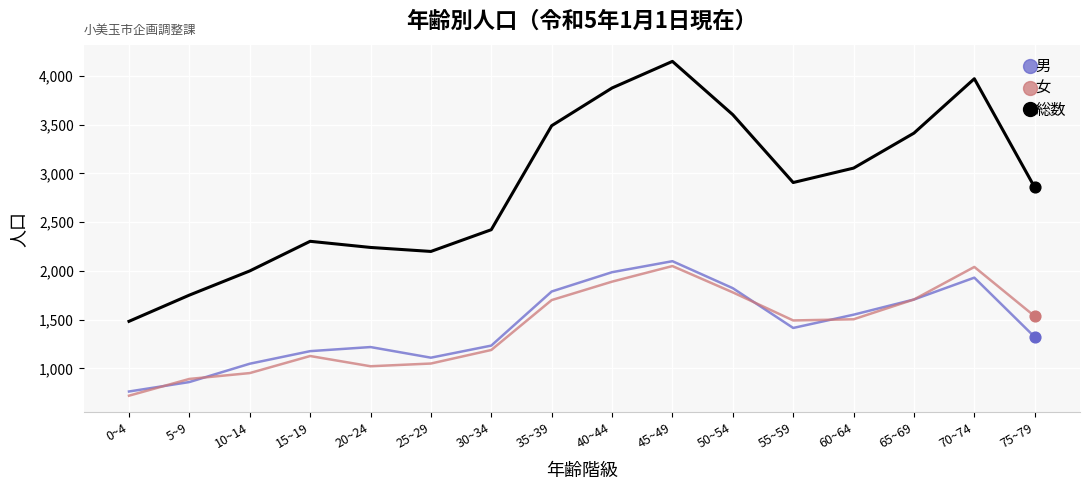

At which category is the sum across all series the highest?

45~49